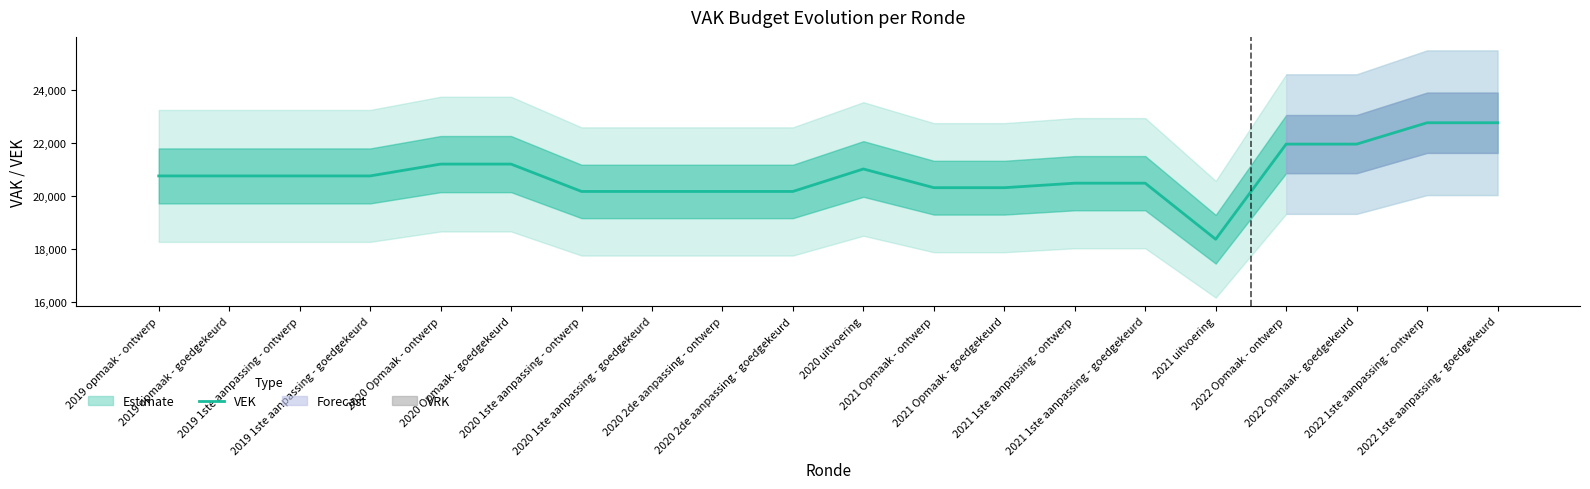

Rank the categories by VRK value from highest to lowest.

2019 opmaak - ontwerp, 2019 opmaak - goedgekeurd, 2019 1ste aanpassing - ontwerp, 2019 1ste aanpassing - goedgekeurd, 2020 Opmaak - ontwerp, 2020 Opmaak - goedgekeurd, 2020 1ste aanpassing - ontwerp, 2020 1ste aanpassing - goedgekeurd, 2020 2de aanpassing - ontwerp, 2020 2de aanpassing - goedgekeurd, 2020 uitvoering, 2021 Opmaak - ontwerp, 2021 Opmaak - goedgekeurd, 2021 1ste aanpassing - ontwerp, 2021 1ste aanpassing - goedgekeurd, 2021 uitvoering, 2022 Opmaak - ontwerp, 2022 Opmaak - goedgekeurd, 2022 1ste aanpassing - ontwerp, 2022 1ste aanpassing - goedgekeurd